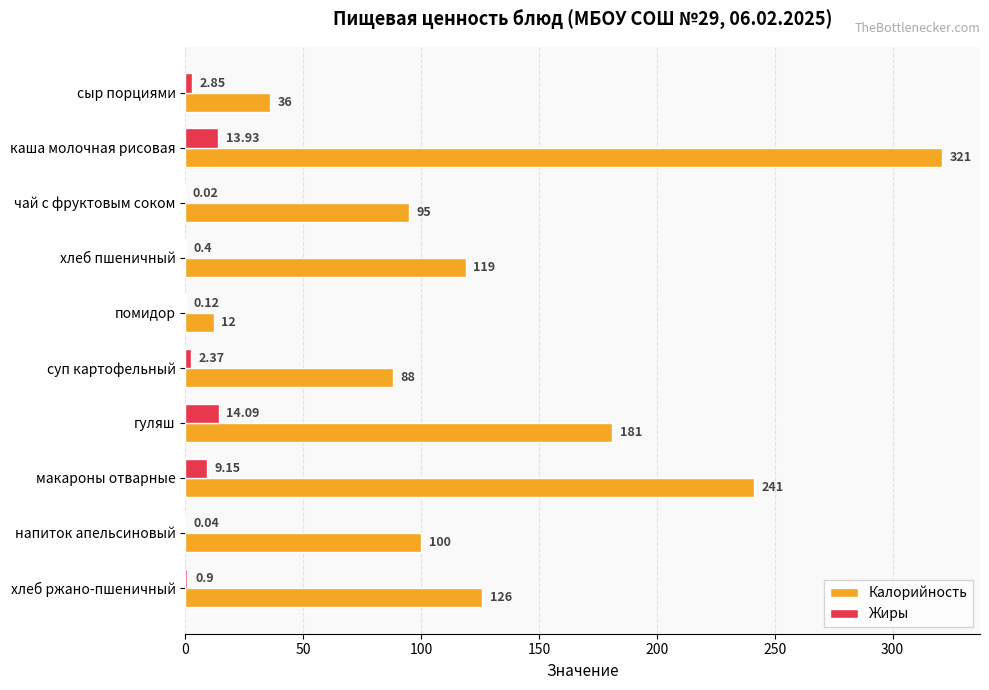

Where is Калорийность nearest to the value 166?

гуляш